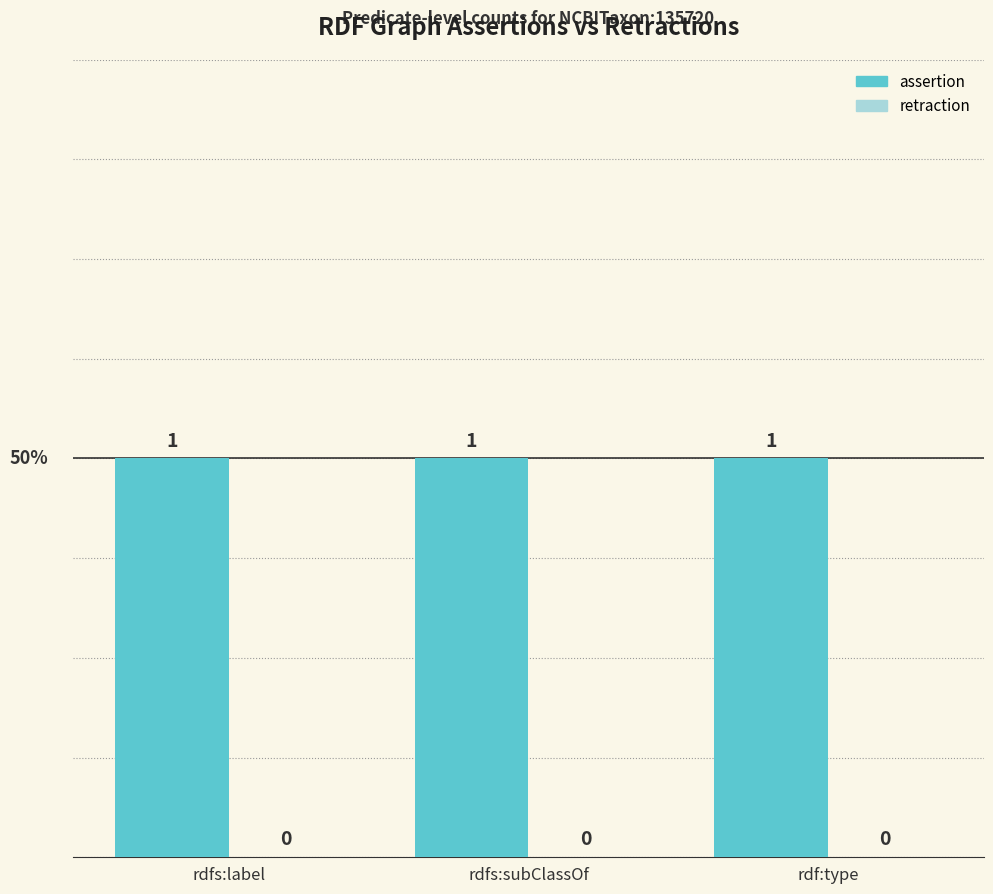

What is the label of the 1st bar from the left?

rdfs:label